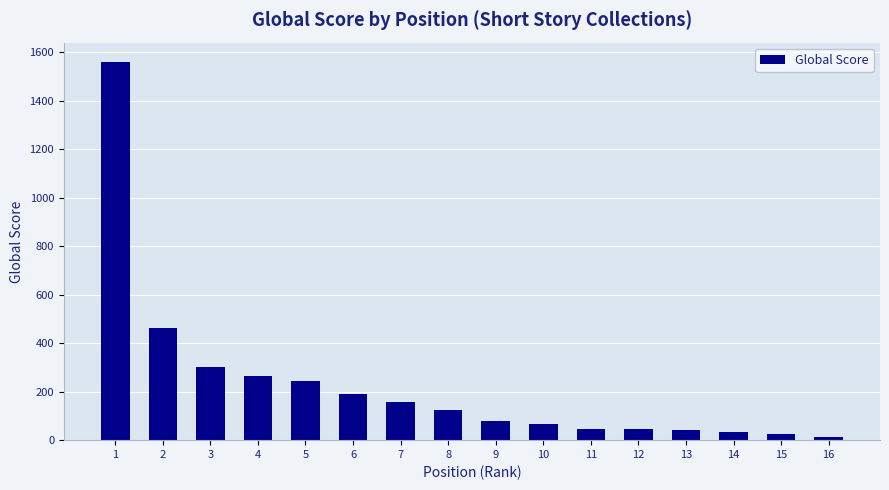

Which category has the lowest value across all series?

16